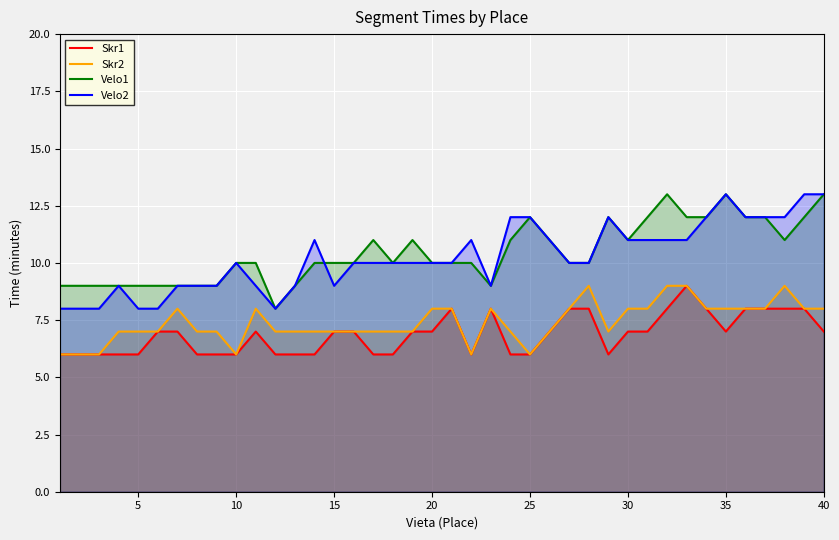

True or false: Velo1 and Skr1 intersect in this chart.

False